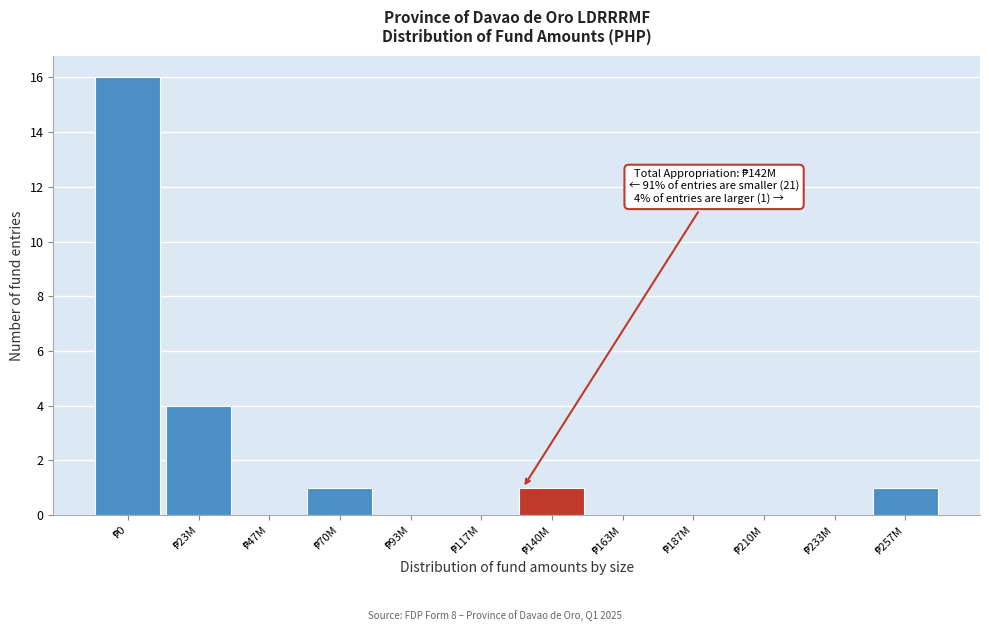

What is the sum of all values?

23